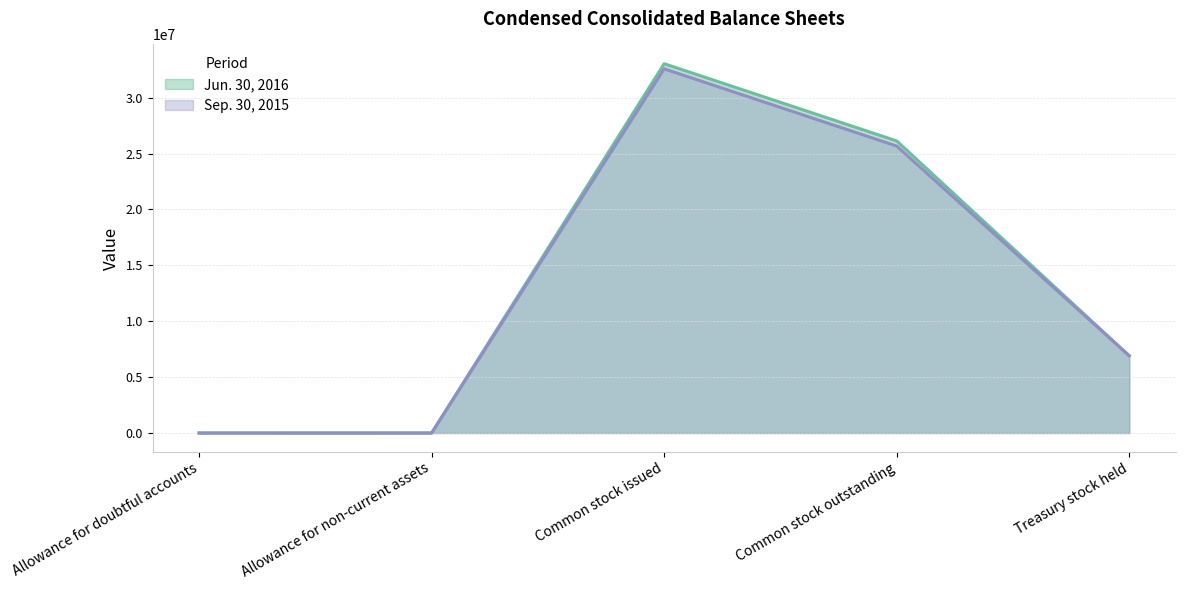

True or false: Sep. 30, 2015 has a value of 4311251 at Treasury stock held.

False